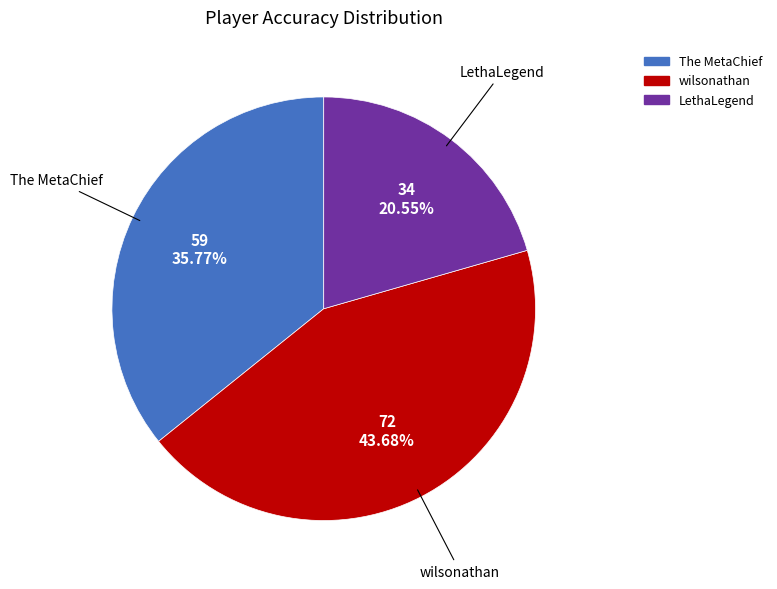

How many slices are in this pie chart?

3